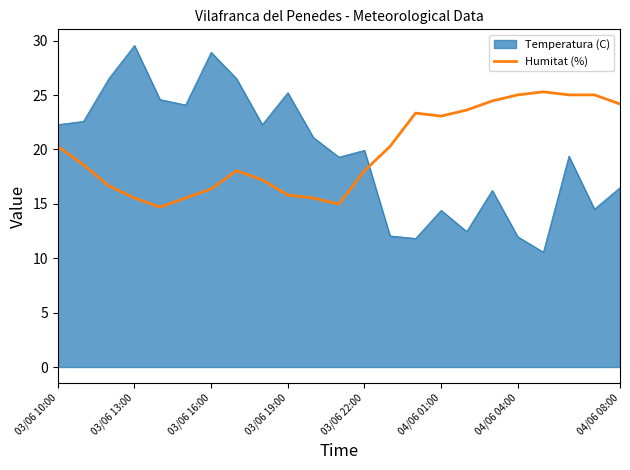

Which series has the largest range (max minus min)?

Temperatura (C)